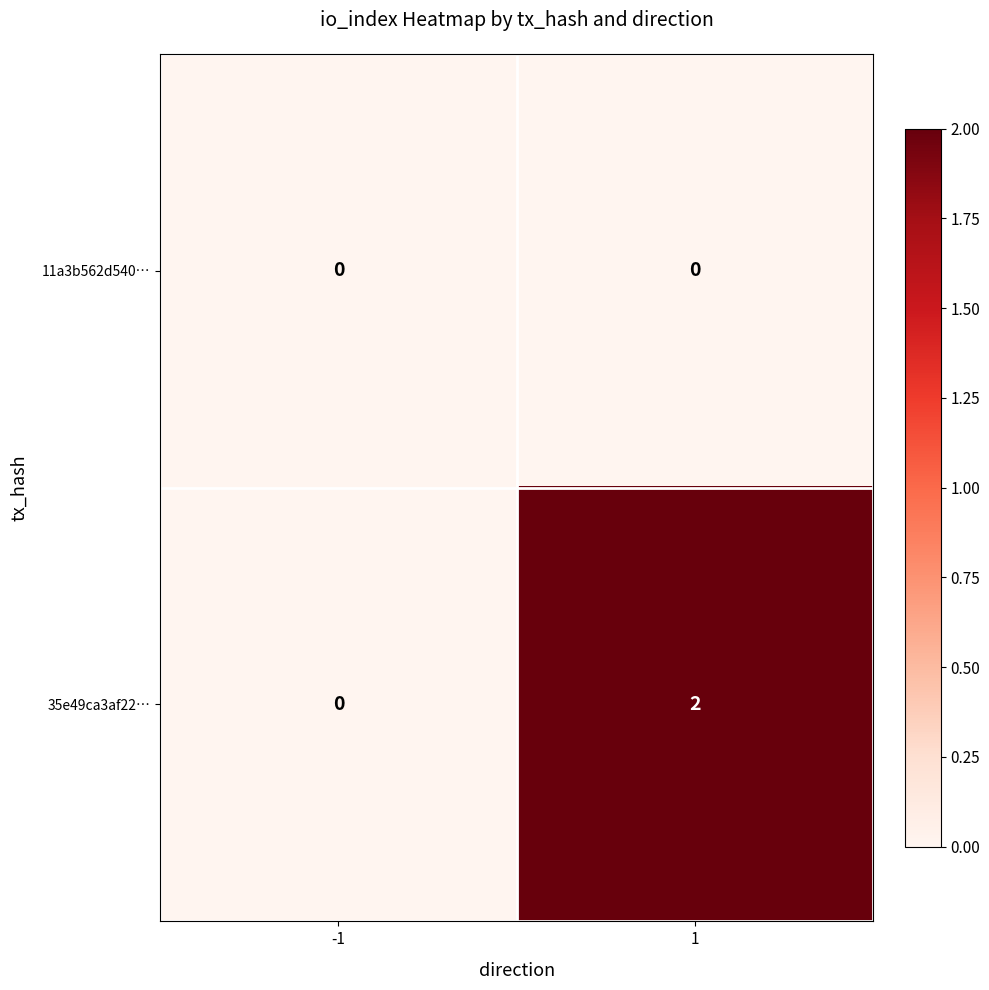

Between -1 and 1, which series saw the biggest shift?

35e49ca3af22…